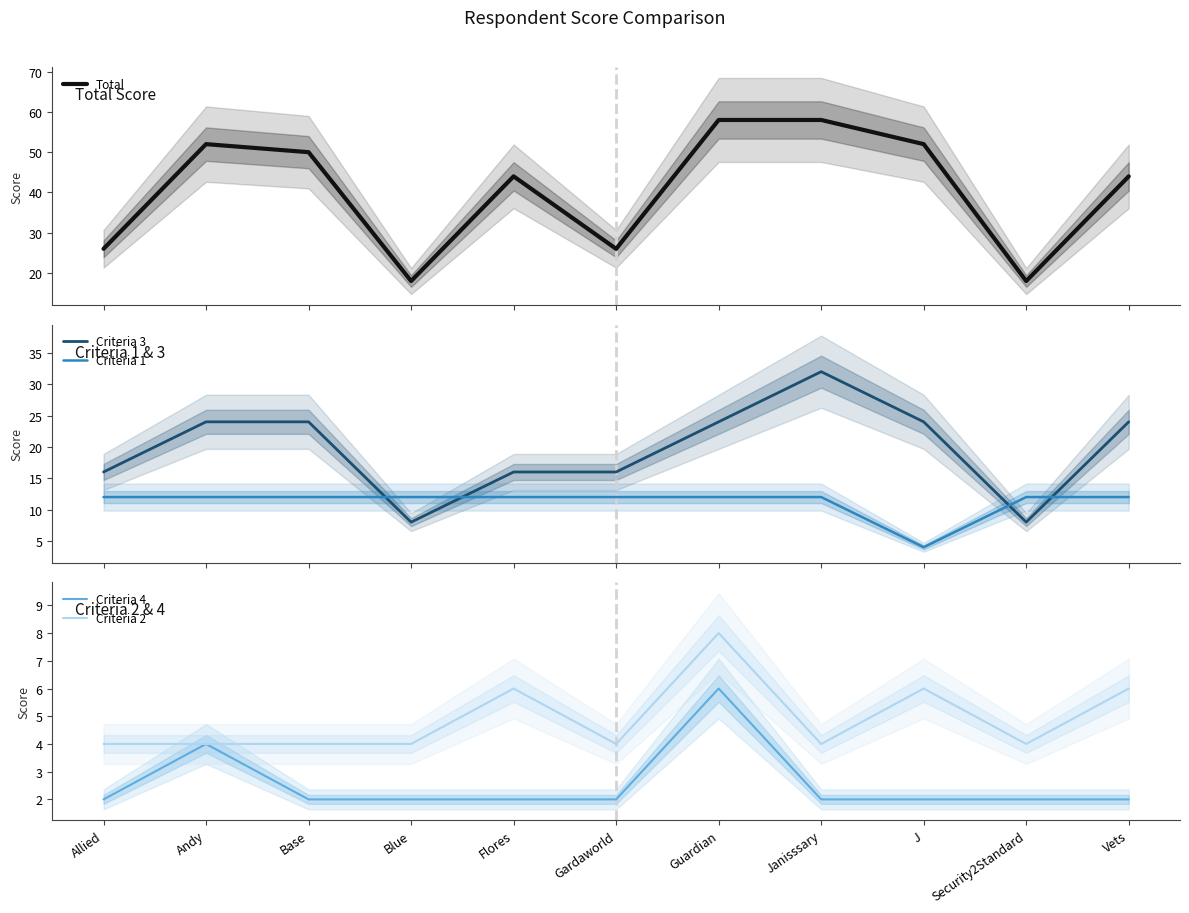

What is the value of the Criteria 4 point at the 11th from the left?

2